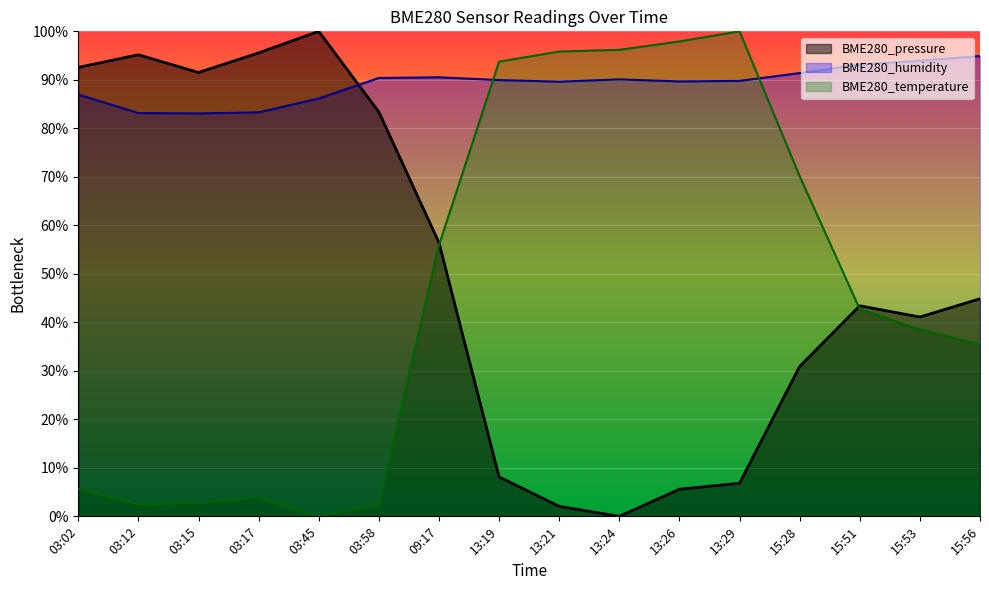

Reading right to left, what are all the values shown in this chart?

BME280_pressure: 44.9	41.1	43.4	30.9	6.8	5.6	0.0	2.1	8.1	56.4	83.4	100.0	95.6	91.5	95.2	92.6
BME280_humidity: 94.9	94.0	93.1	91.4	89.8	89.7	90.1	89.6	90.0	90.5	90.4	86.2	83.3	83.1	83.2	87.0
BME280_temperature: 35.4	38.5	42.7	70.1	100.0	97.9	96.2	95.8	93.8	55.9	2.4	0.0	3.8	2.8	2.4	5.6